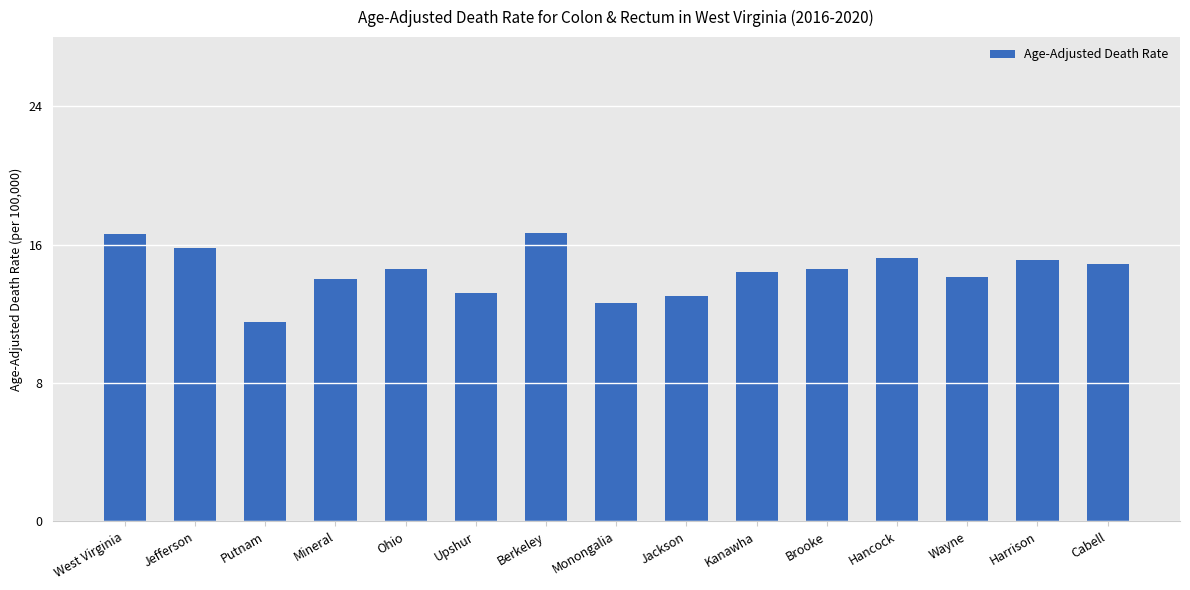

At which label does the data first exceed 14?

West Virginia